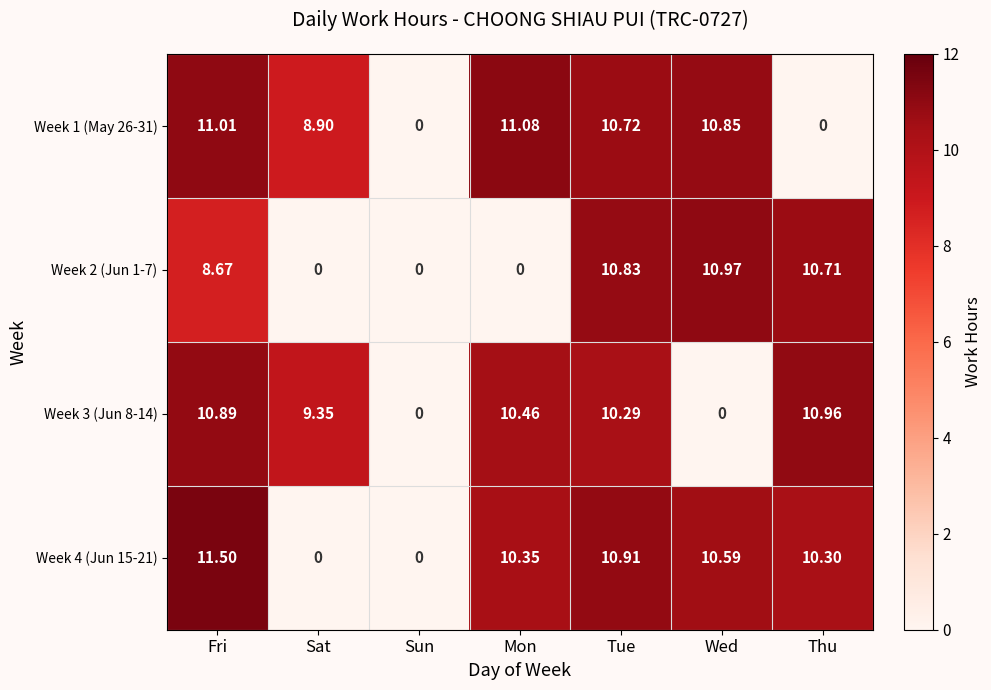

What is the total value across all series at Tue?

42.8